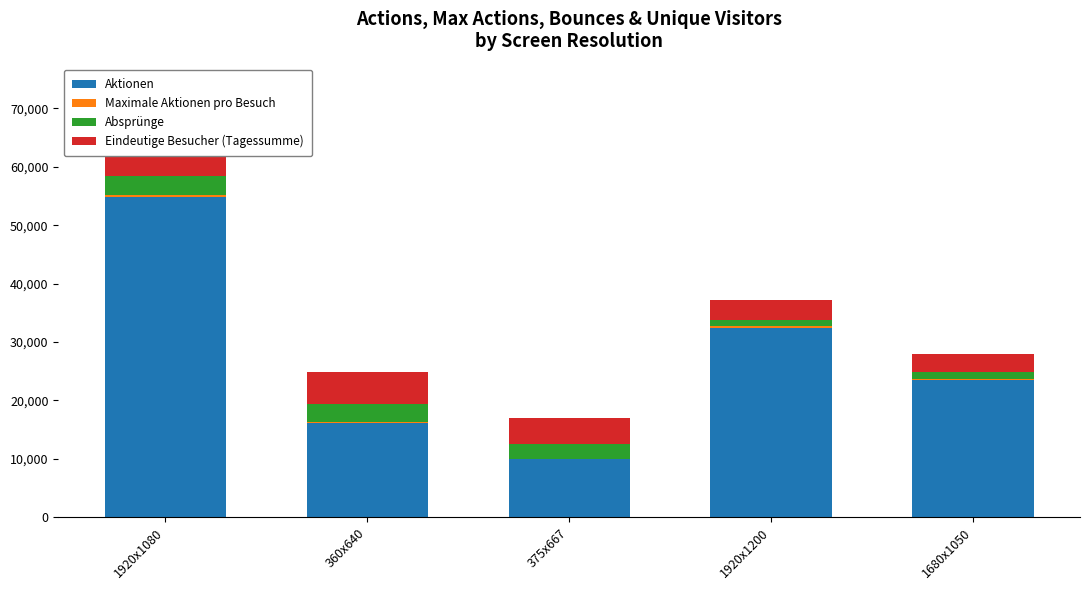

What is the label of the 1st bar from the left?

1920x1080